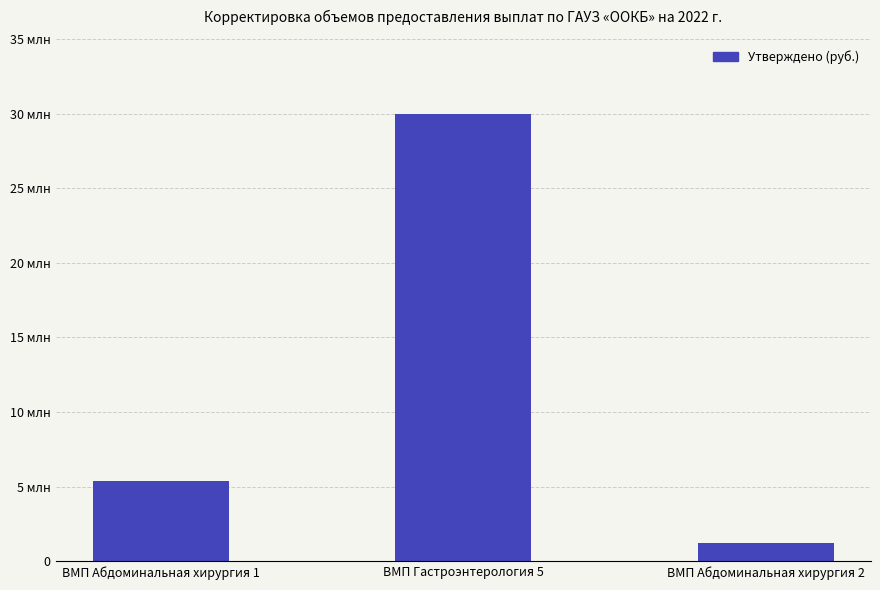

List the labels in order of value, largest first.

ВМП Гастроэнтерология 5, ВМП Абдоминальная хирургия 1, ВМП Абдоминальная хирургия 2